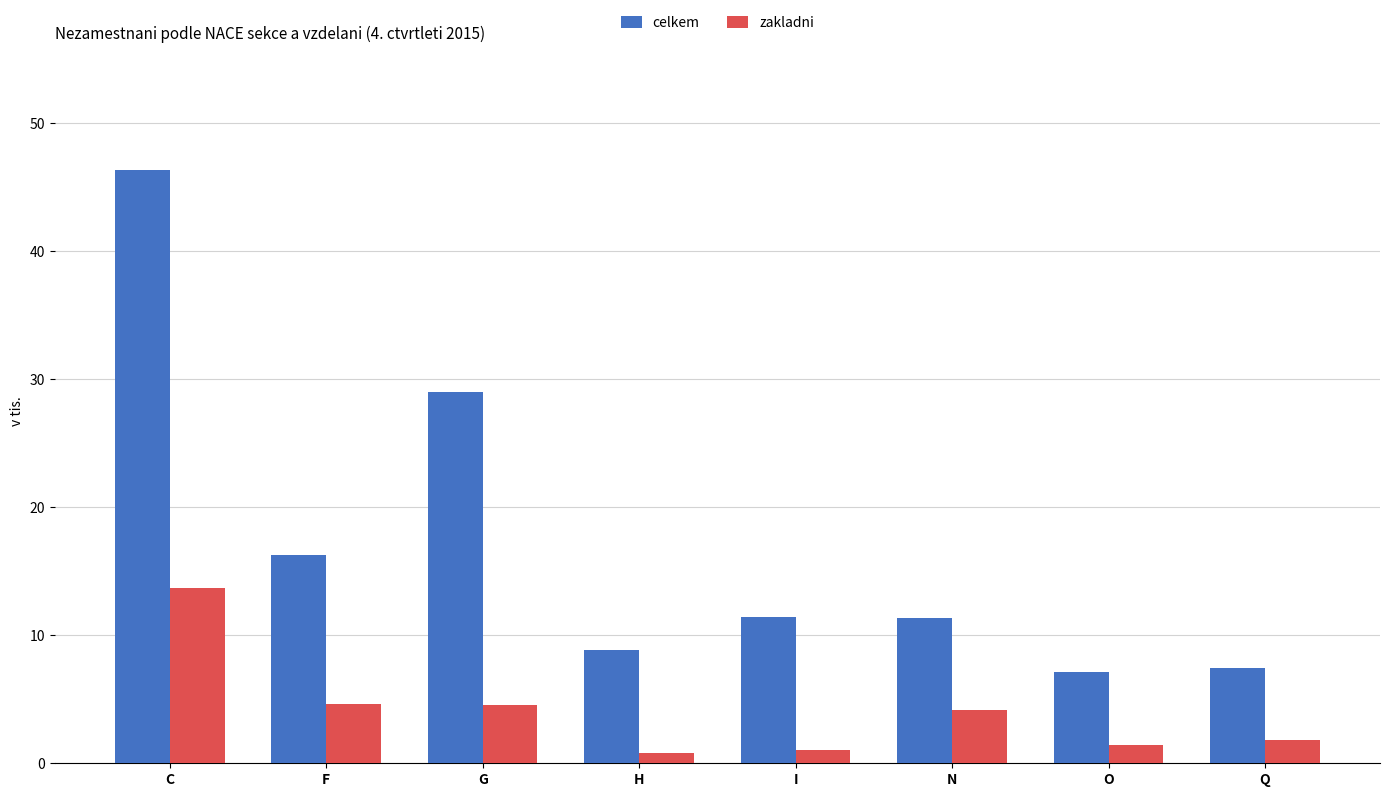

What is the smallest value displayed?

0.8